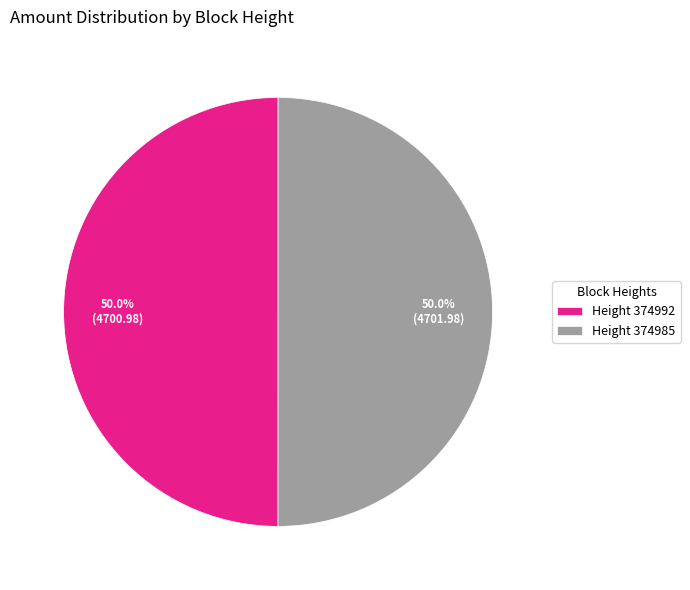

How much of the chart is everything except Height 374985?

50.0%